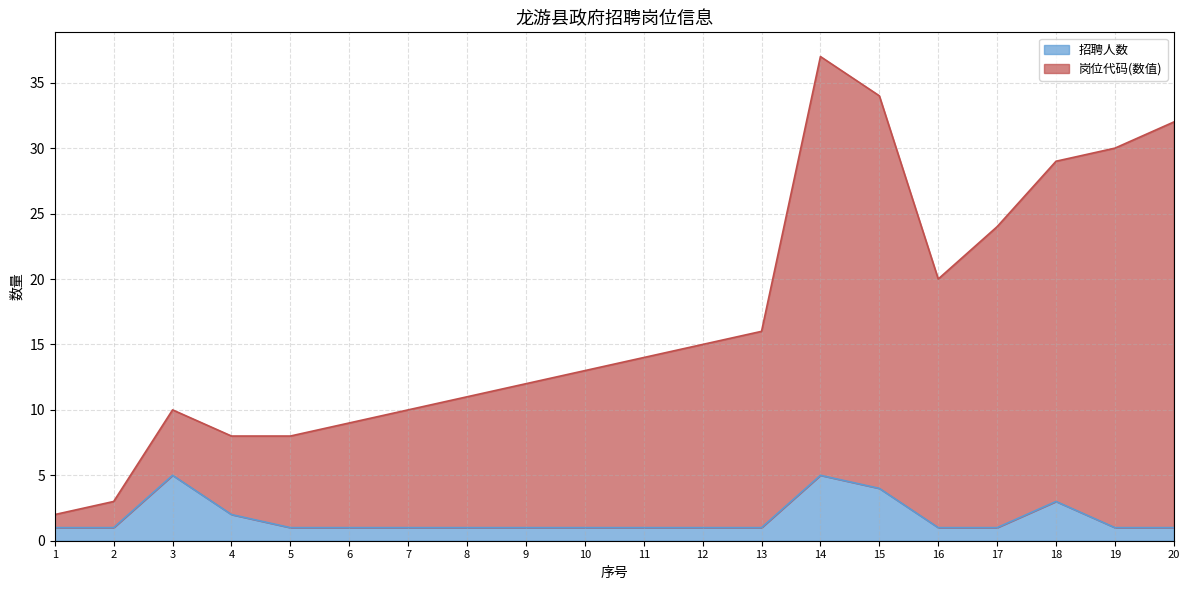

In 招聘人数, how many points are higher than both neighbors (excluding endpoints)?

3